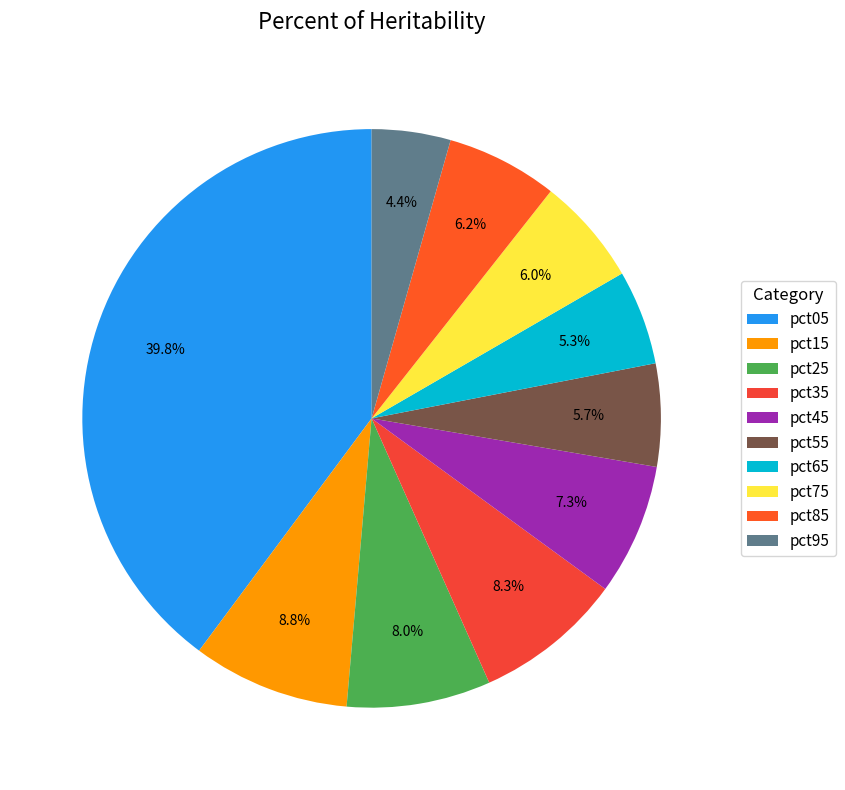

To the nearest percent, what is the difference between the largest and smallest slice percentages?

35%